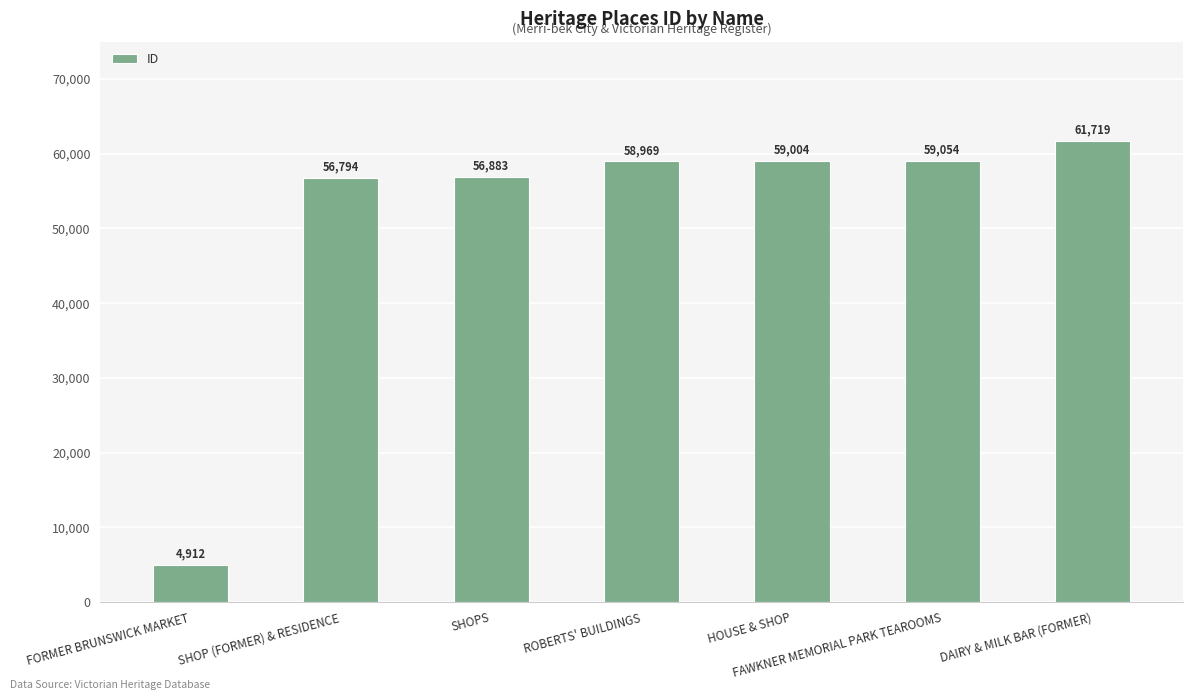

List the labels in order of value, smallest first.

FORMER BRUNSWICK MARKET, SHOP (FORMER) & RESIDENCE, SHOPS, ROBERTS' BUILDINGS, HOUSE & SHOP, FAWKNER MEMORIAL PARK TEAROOMS, DAIRY & MILK BAR (FORMER)